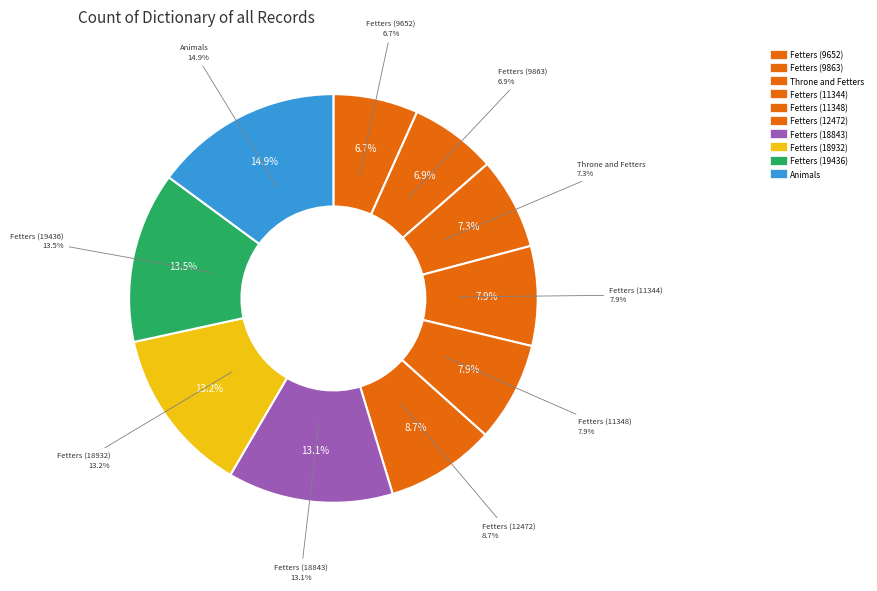

What is the change in value from Fetters (18843) to Fetters (19436)?

+593